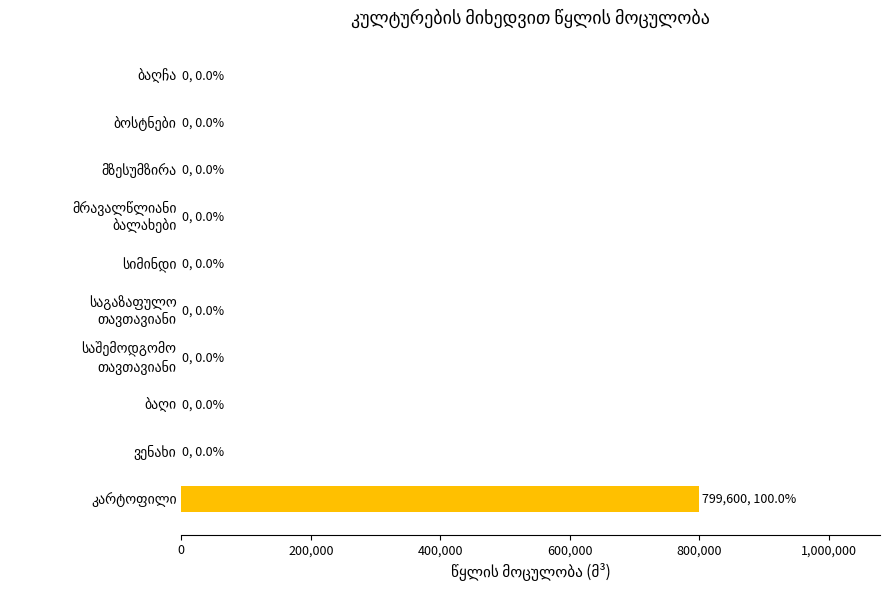

What is the greatest value displayed?

799599.6